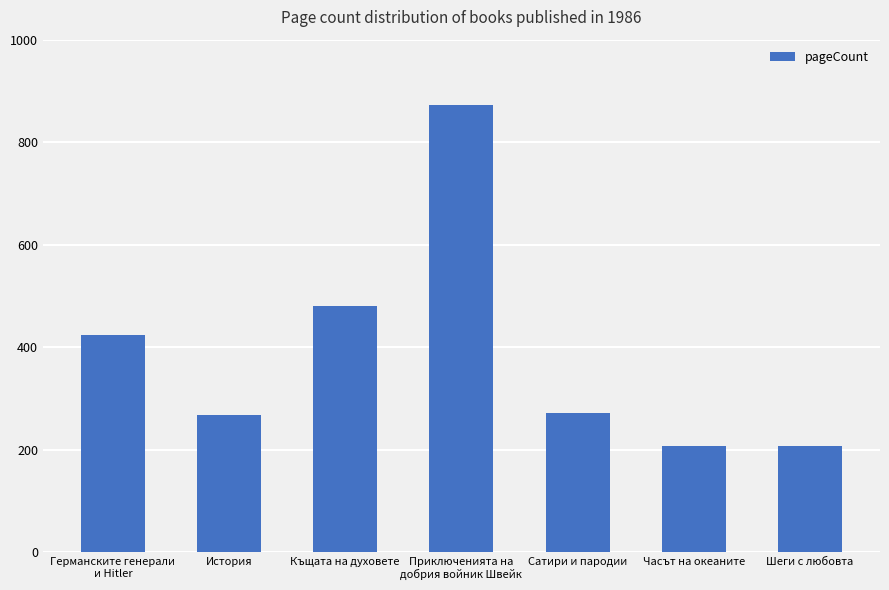

What is the change in value from Германските генерали
и Hitler to История?

-156